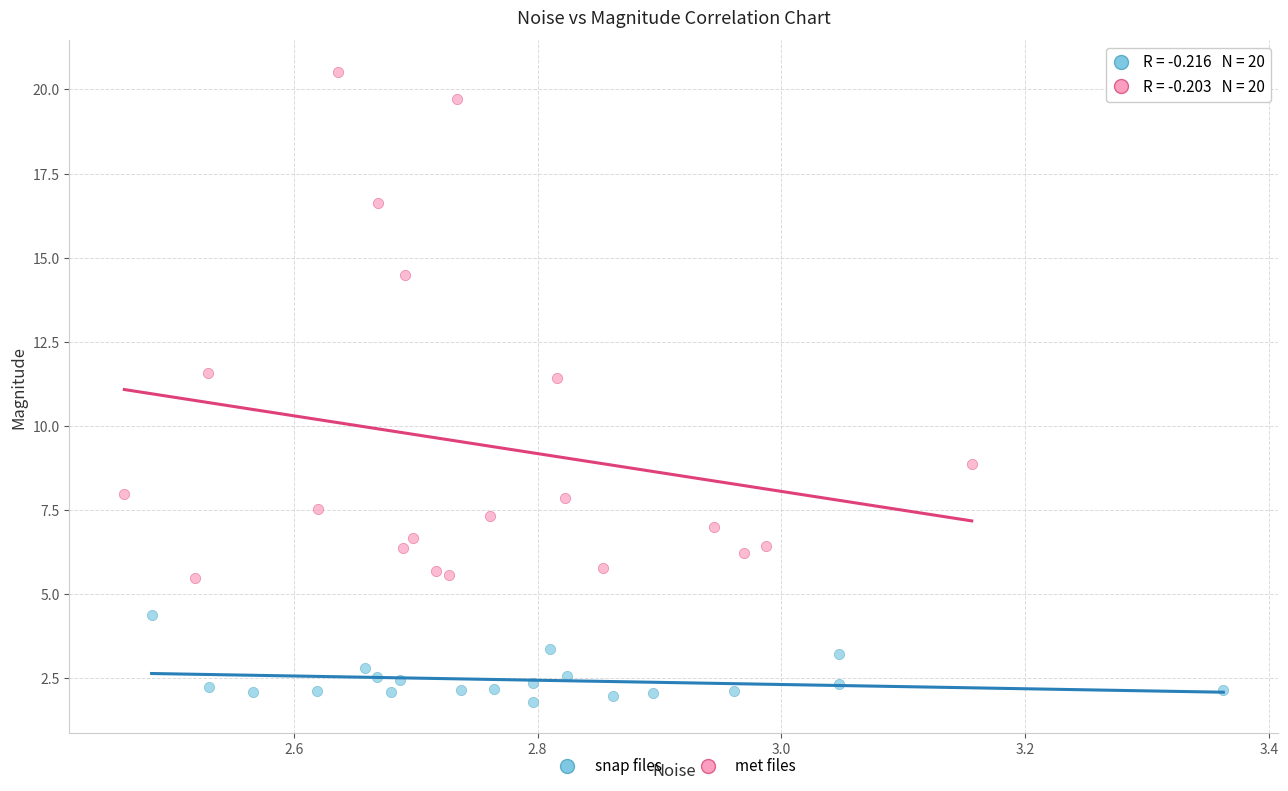

Which series has the largest Y range (max minus min)?

met files